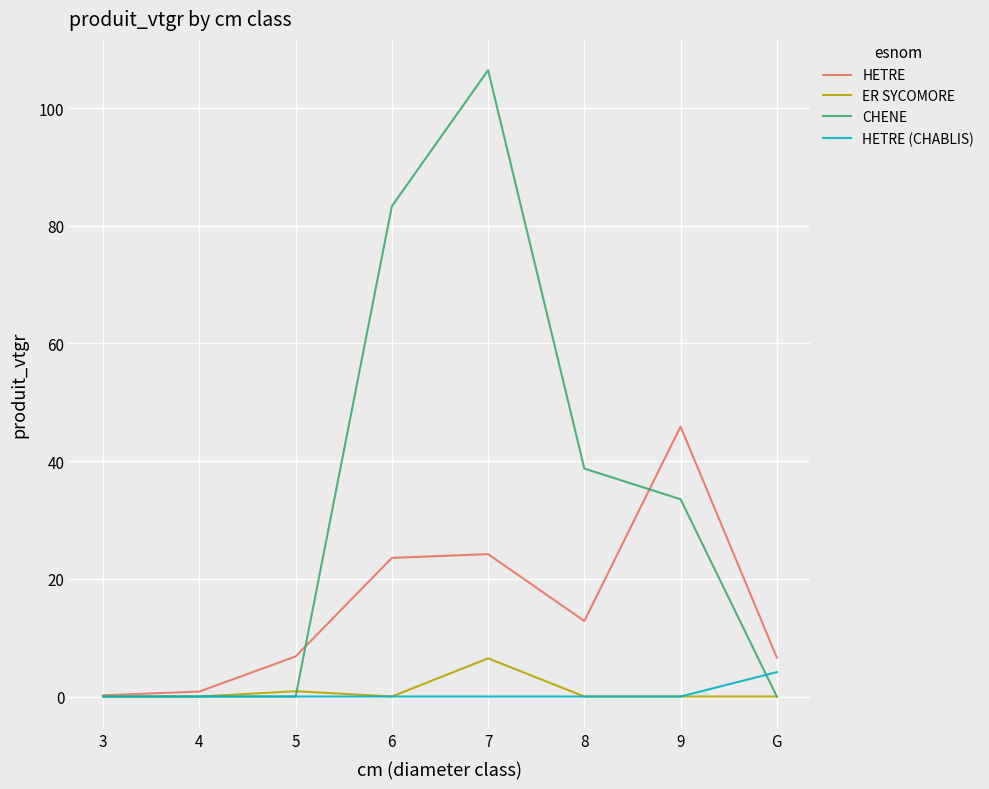

What are all the series names shown in the legend?

HETRE, ER SYCOMORE, CHENE, HETRE (CHABLIS)